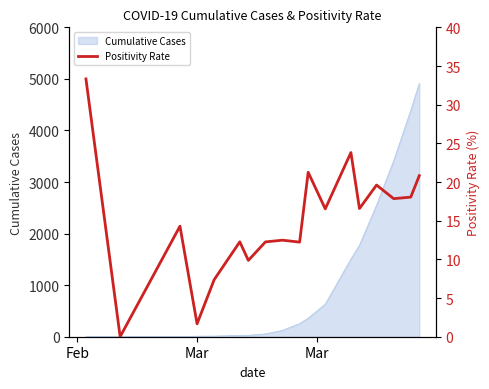

Reading right to left, extract all data points from this chart.

20.8	18.1	17.9	19.6	16.6	23.8	16.5	21.3	12.2	12.5	12.3	9.9	12.3	7.4	1.7	14.3	0.0	33.3